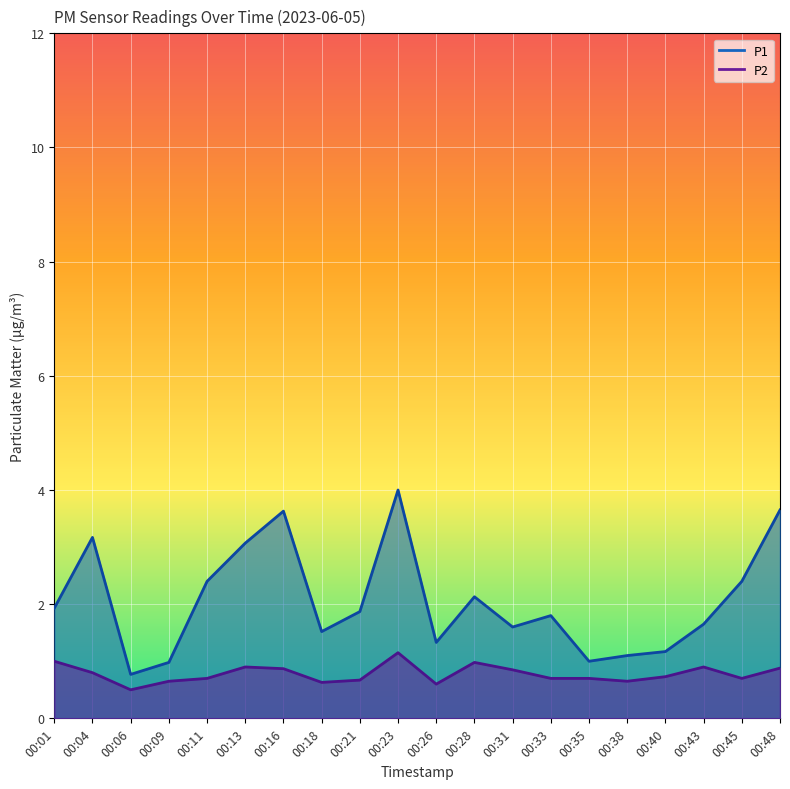

True or false: P1 and P2 intersect in this chart.

False